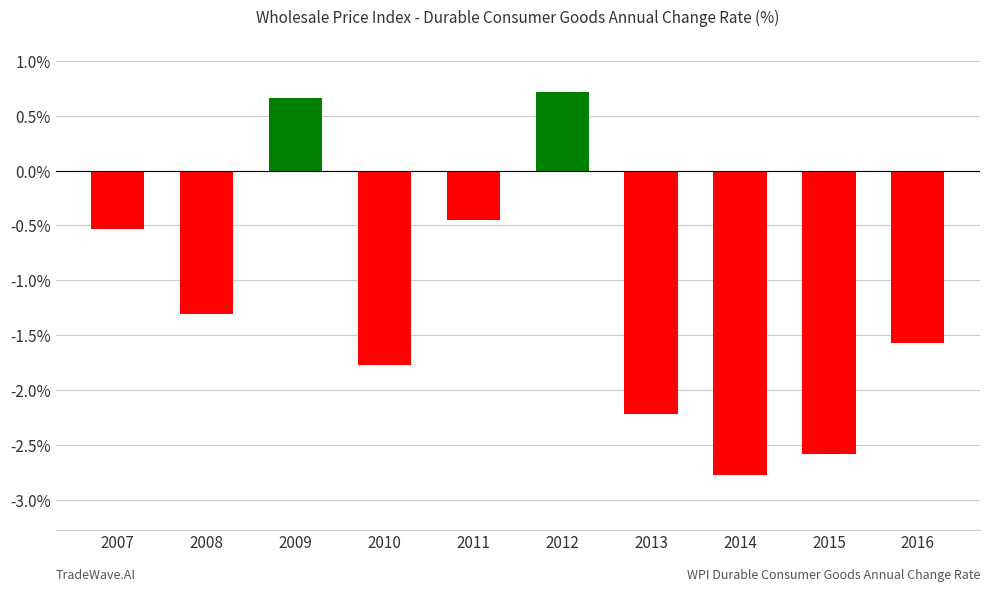

Rank the categories by value from highest to lowest.

2012, 2009, 2011, 2007, 2008, 2016, 2010, 2013, 2015, 2014